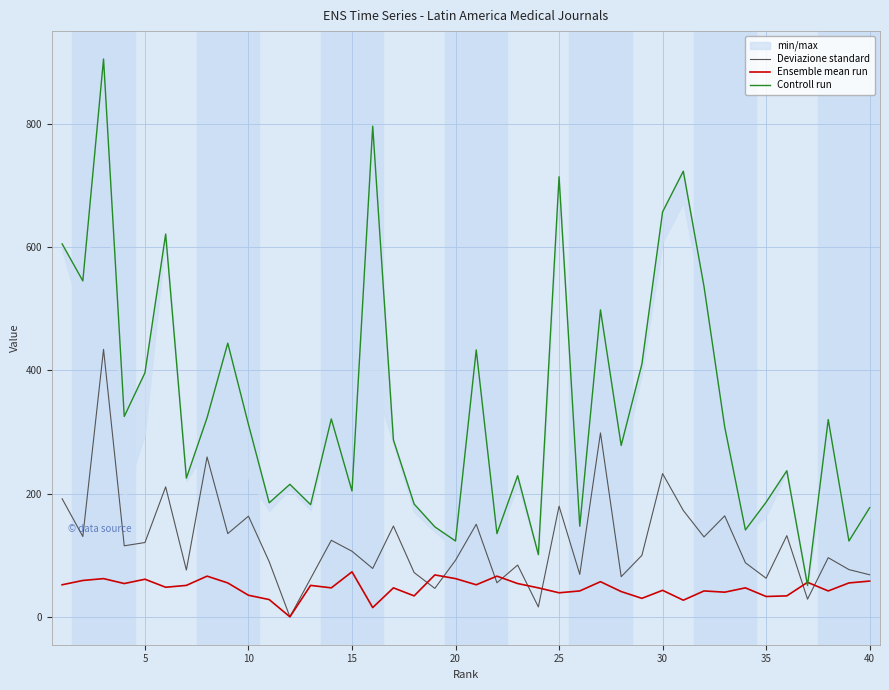

What are all the series names shown in the legend?

Deviazione standard, Ensemble mean run, Controll run